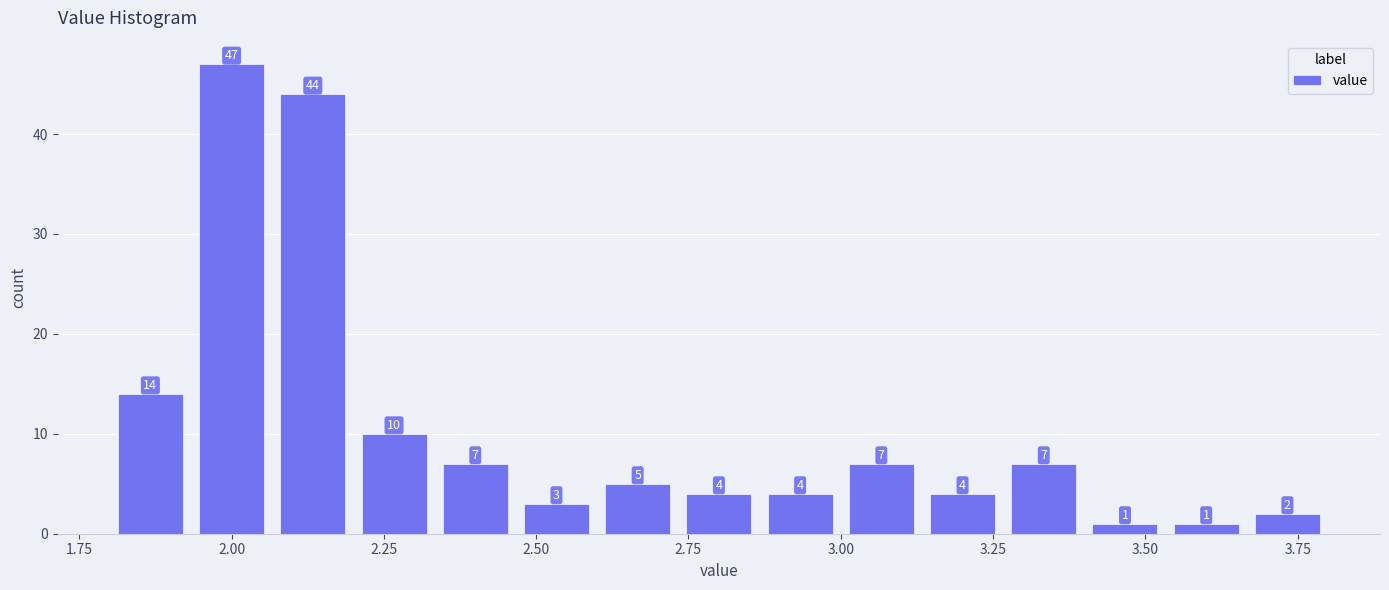

Around what value on the x-axis is the tallest bar? Give the approximate position of its centre, as read against the axis.

2.00